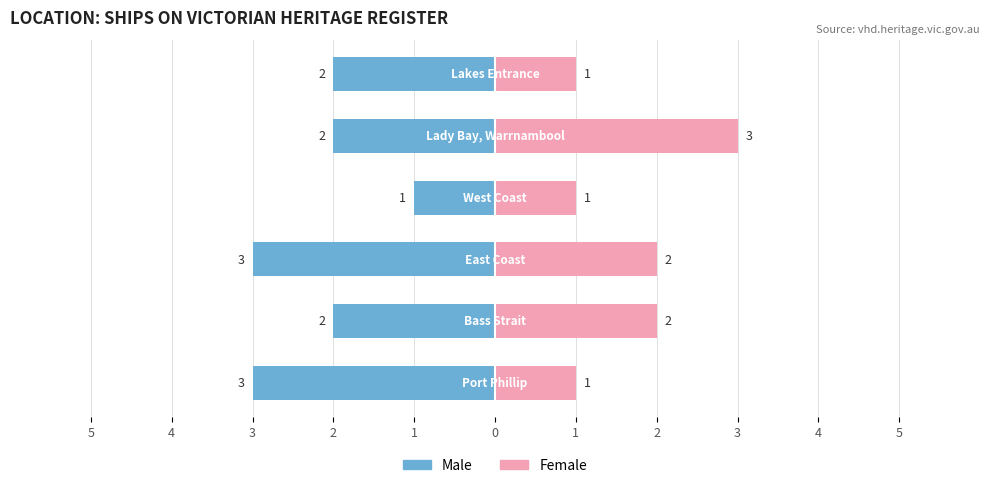

Reading right to left, extract all data points from this chart.

Male: 2	2	1	3	2	3
Female: 1	3	1	2	2	1